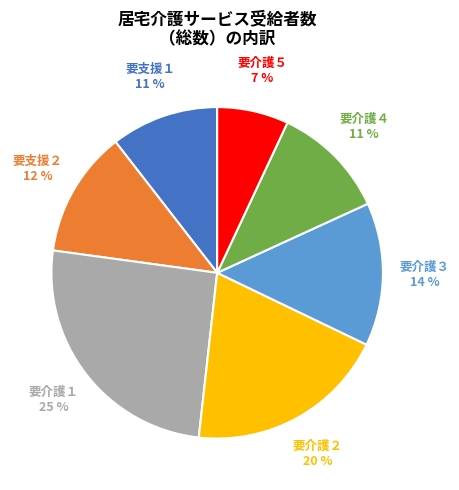

Does any single category account for the majority?

No